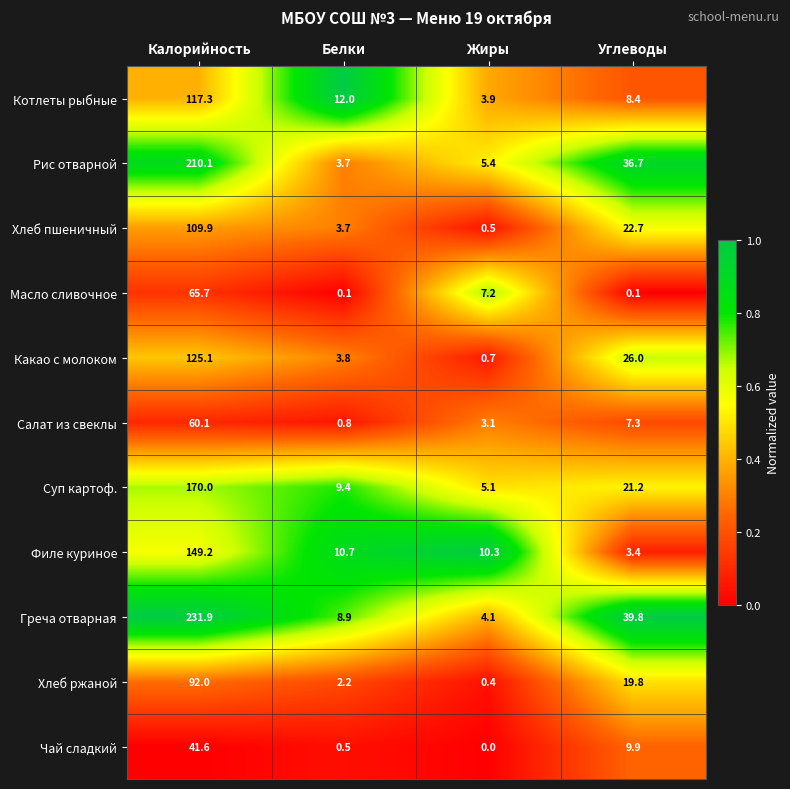

At which label is Суп картоф. closest to 87?

Углеводы